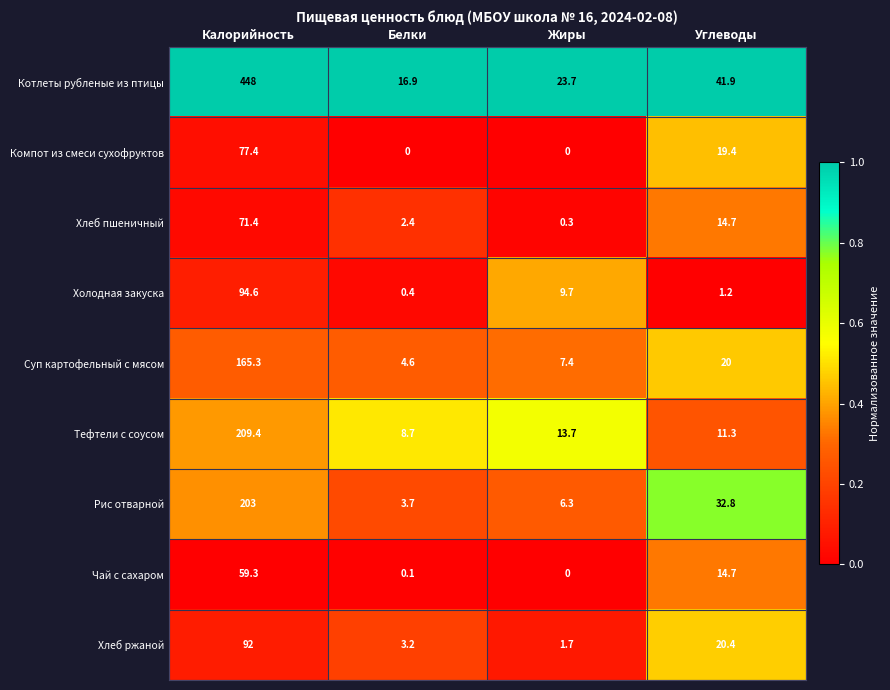

True or false: Компот из смеси сухофруктов has a value of 0.0 at Белки.

True